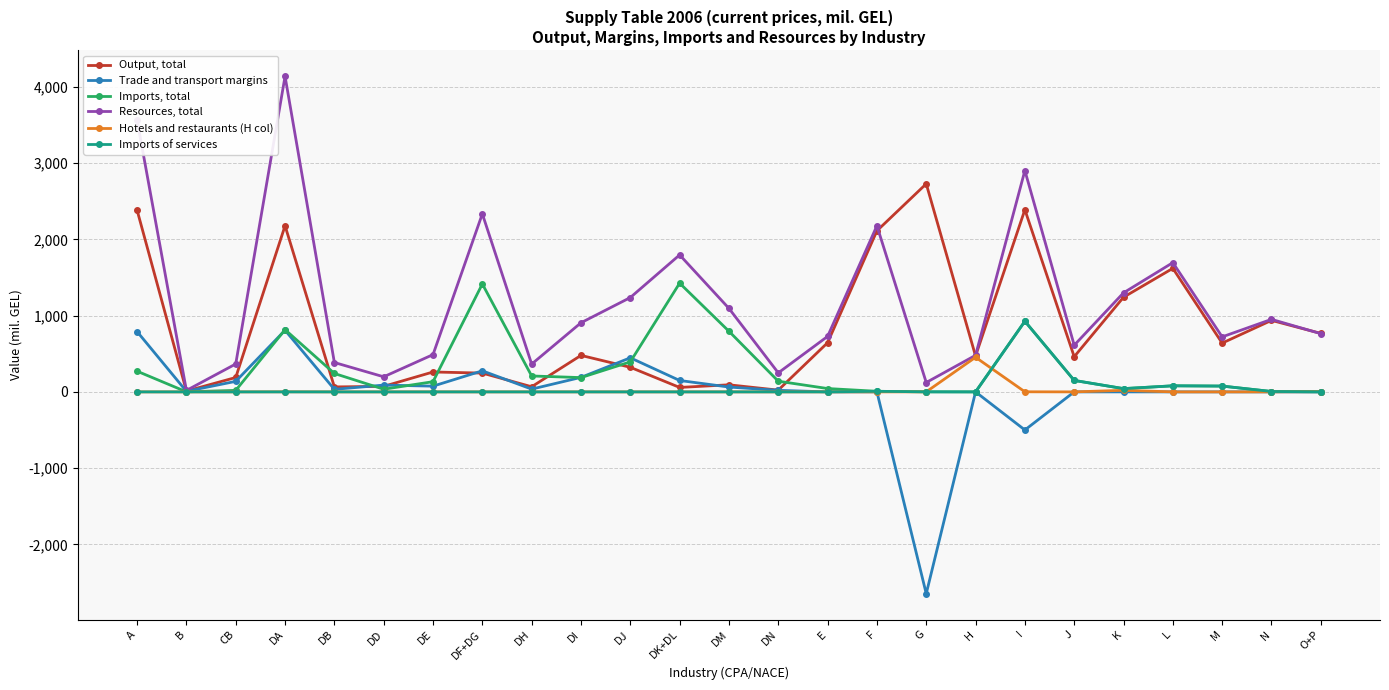

What is the label of the 6th point from the left?

DD